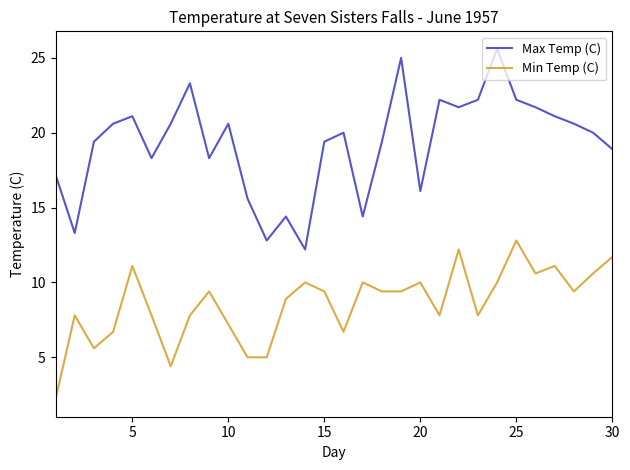

List the series in order of their peak value, highest first.

Max Temp (C), Min Temp (C)